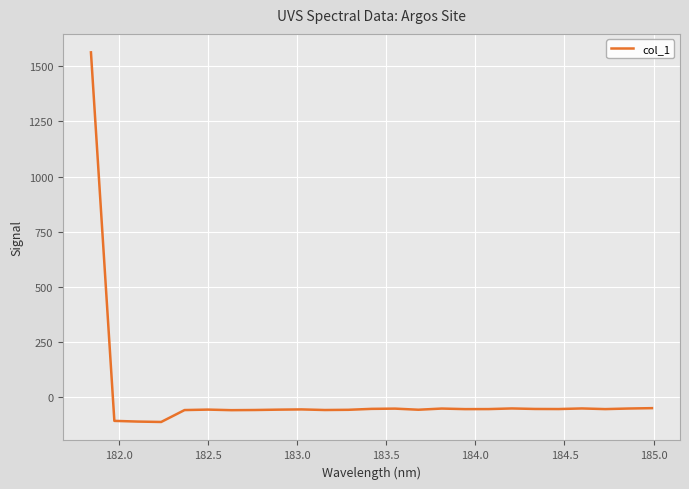

What is the greatest value displayed?

1562.1